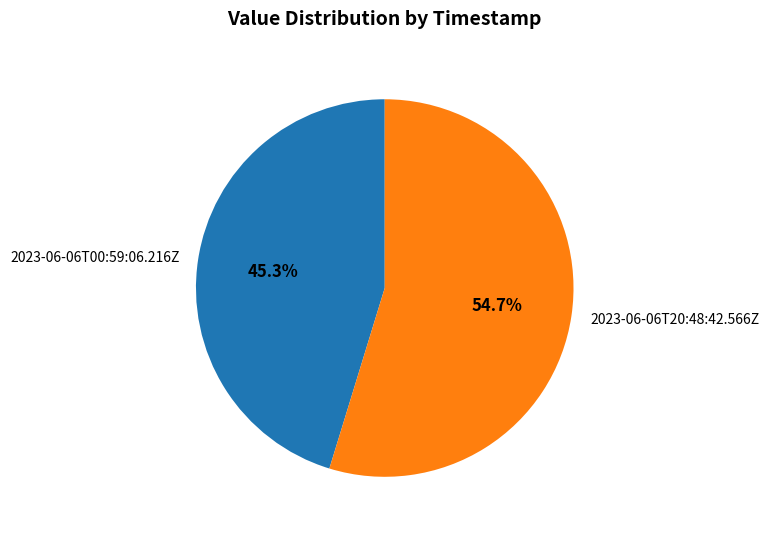

To the nearest percent, what is the difference between the 2023-06-06T20:48:42.566Z and 2023-06-06T00:59:06.216Z slice percentages?

9%